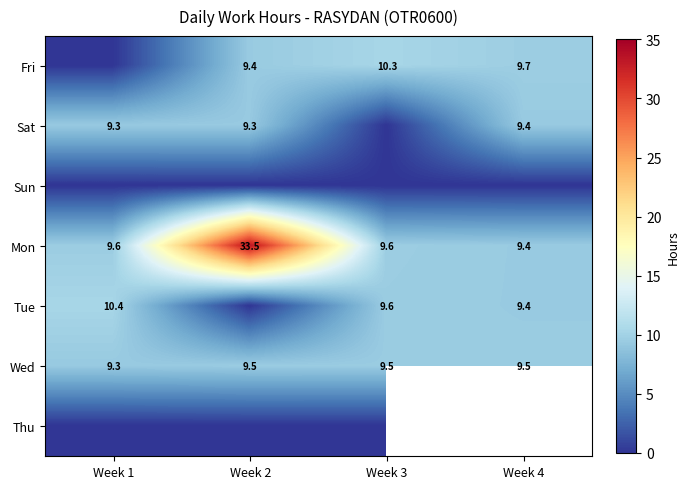

What is the average value of the Mon series?

15.5